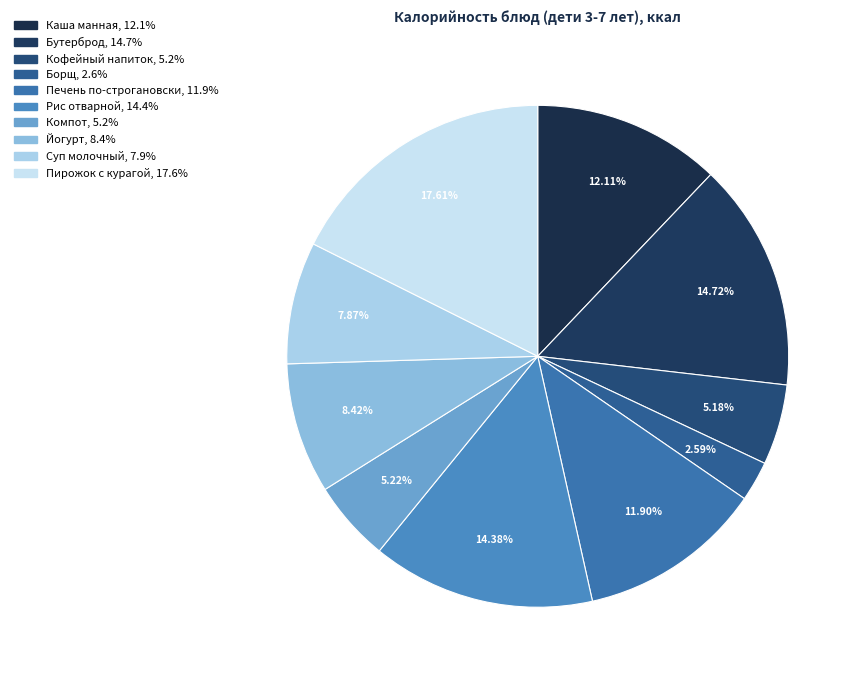

How many segments does this pie chart have?

10